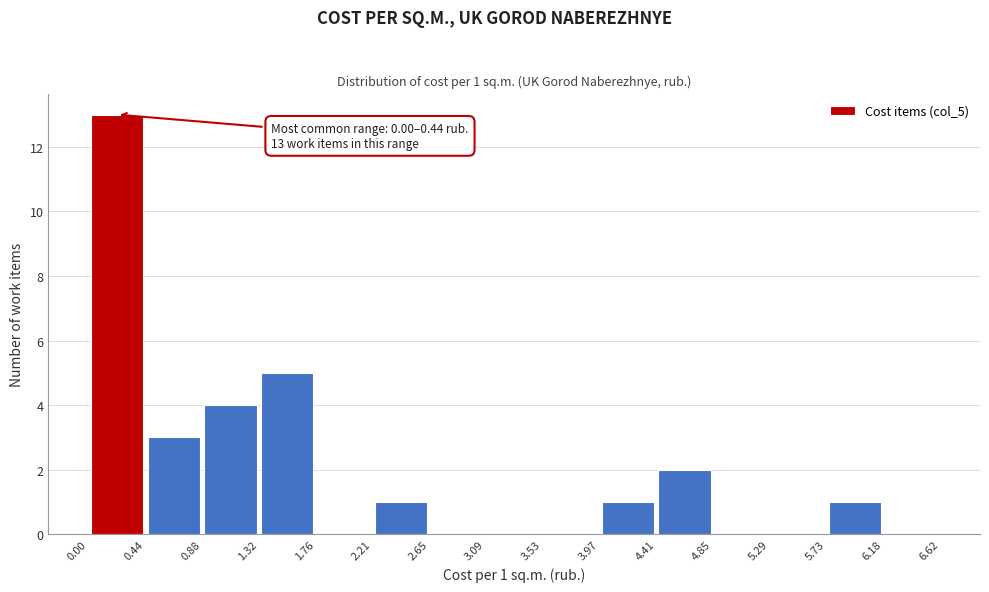

Which range on the x-axis has the tallest bar?

0.00 to 0.44